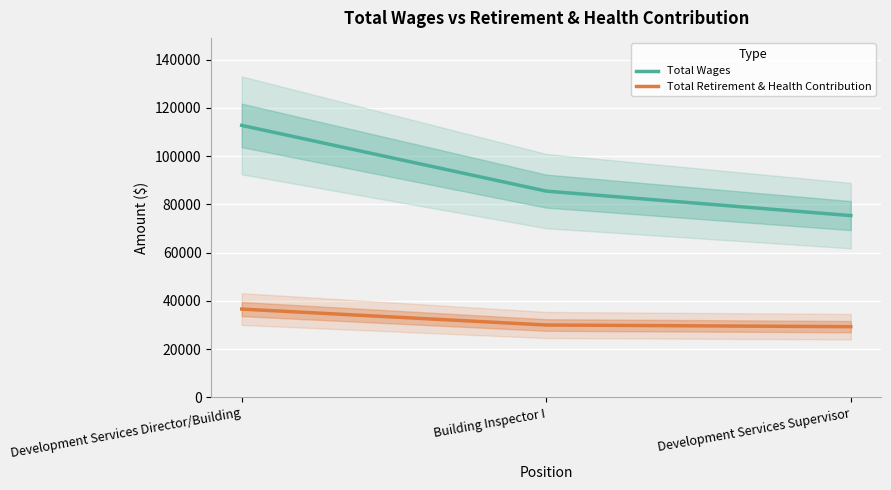

What is the value of the Total Retirement & Health Contribution point at the 3rd from the left?

29341